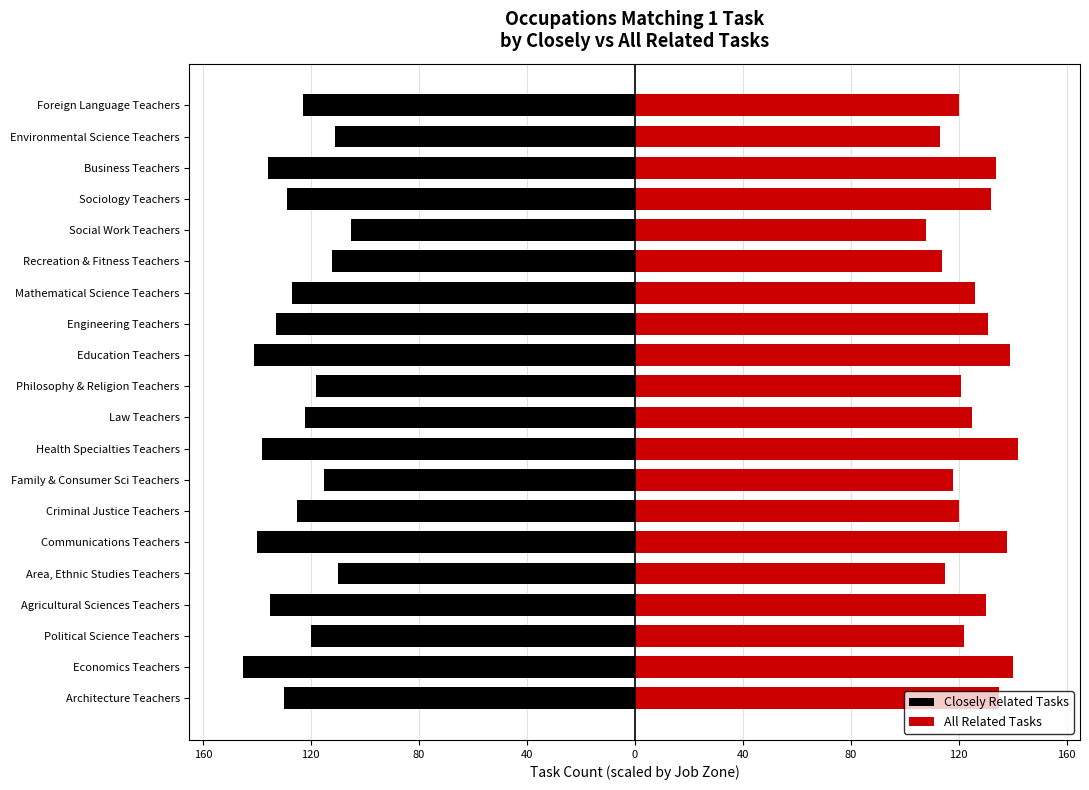

What is the approximate value of All Related Tasks at Mathematical Science Teachers, to the nearest 10?

130